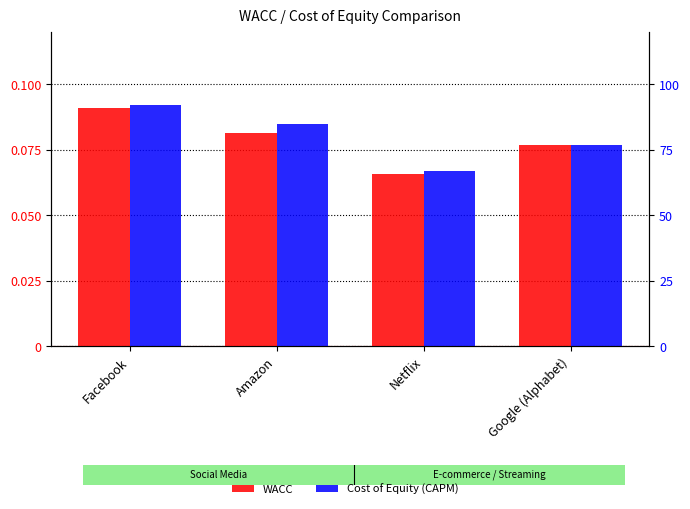

Reading left to right, what are all the values shown in this chart?

WACC: 0.1	0.1	0.1	0.1
Cost of Equity (CAPM): 0.1	0.1	0.1	0.1